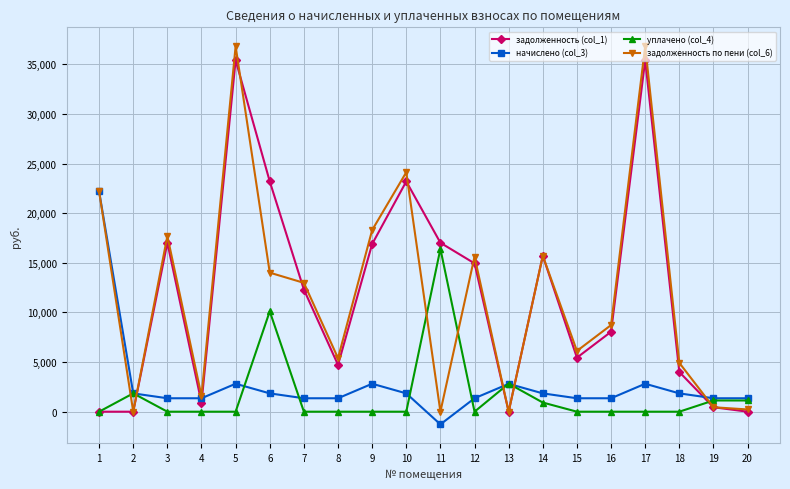

After their last crossing, which series has the higher values: уплачено (col_4) or задолженность по пени (col_6)?

уплачено (col_4)